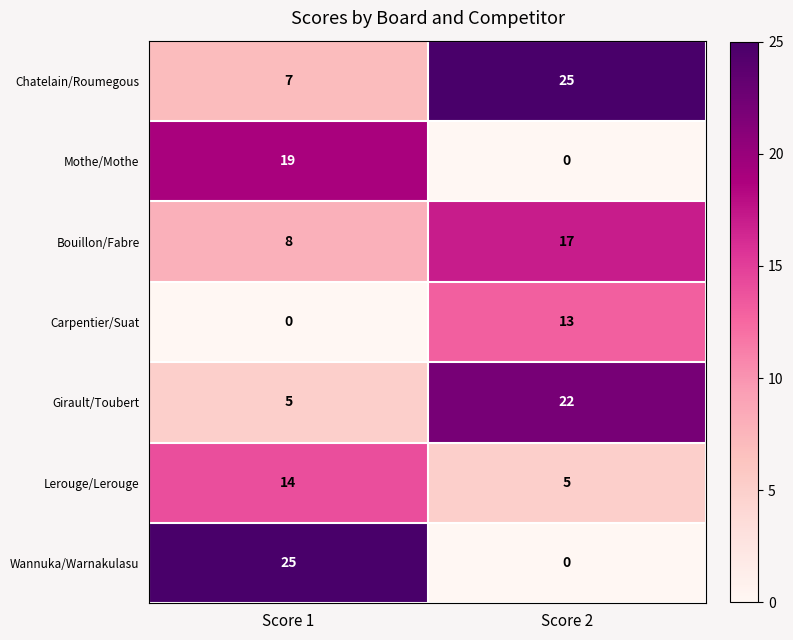

List the labels in order of Carpentier/Suat value, largest first.

Score 2, Score 1